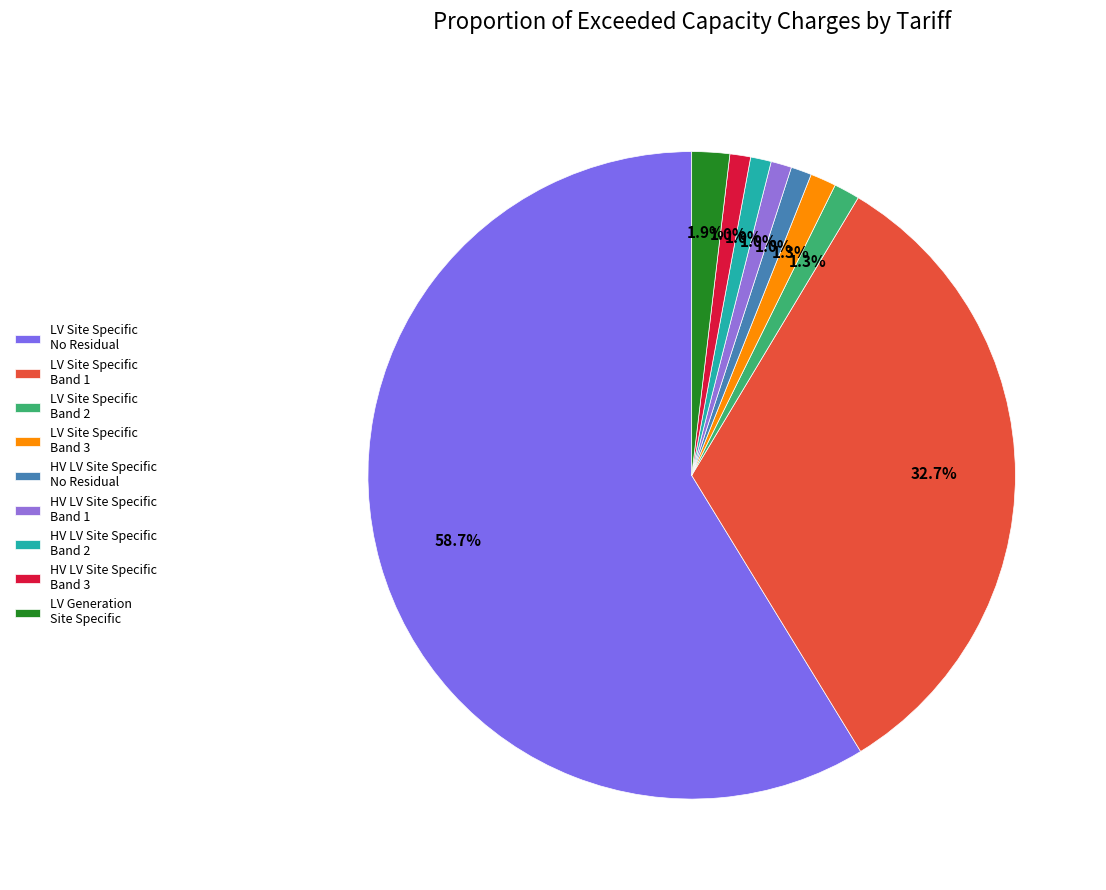

Does any single category account for the majority?

Yes